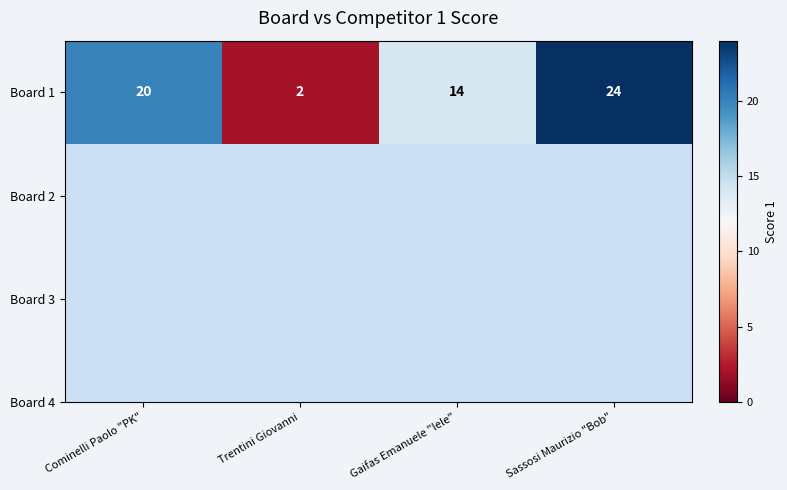

Reading left to right, list all the values displayed in this chart.

Cominelli Paolo "PK"=20	Trentini Giovanni=2	Gaifas Emanuele "lele"=14	Sassosi Maurizio "Bob"=24